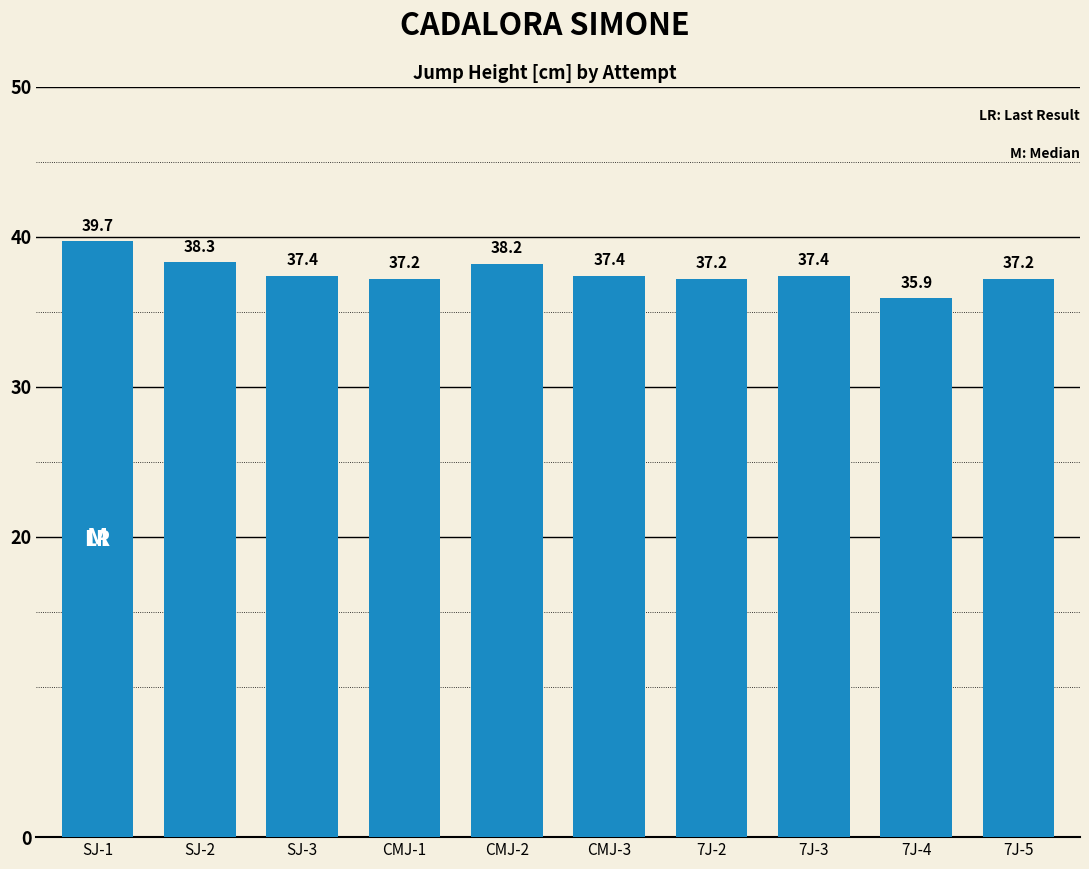

Reading right to left, transcribe all the data shown in this chart.

37.2	35.9	37.4	37.2	37.4	38.2	37.2	37.4	38.3	39.7